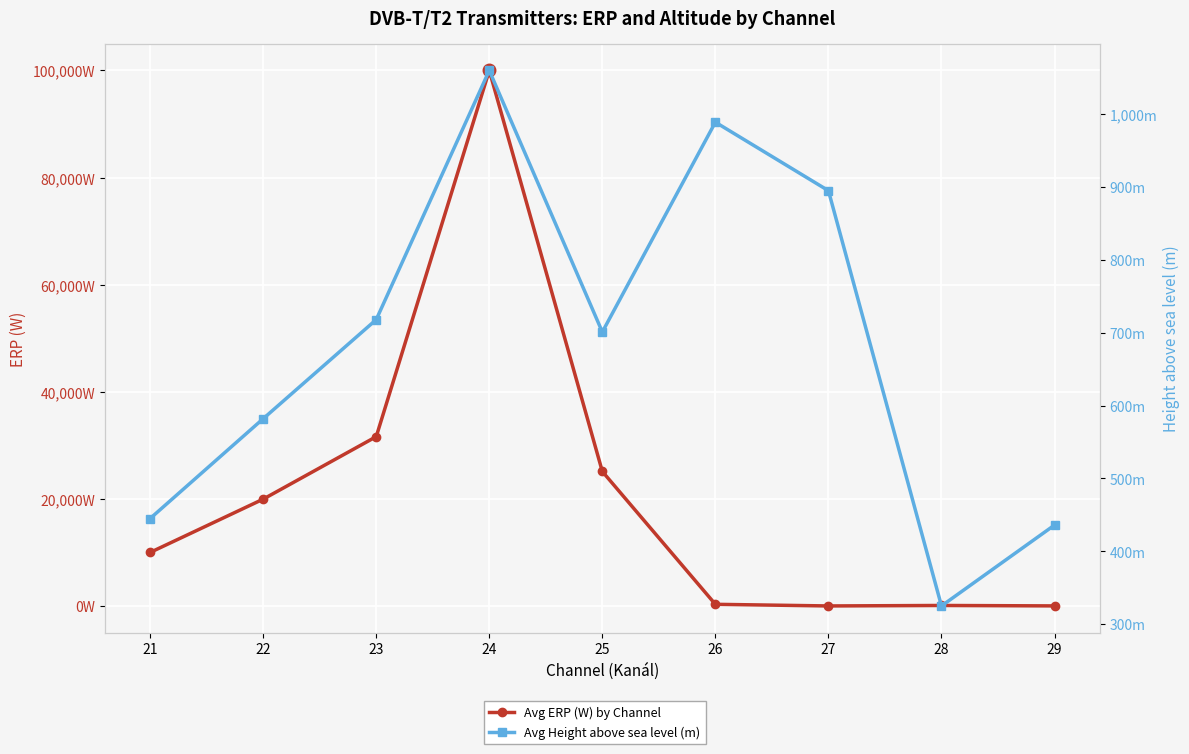

The Avg ERP (W) by Channel series shows 17576 at 21. True or false?

False